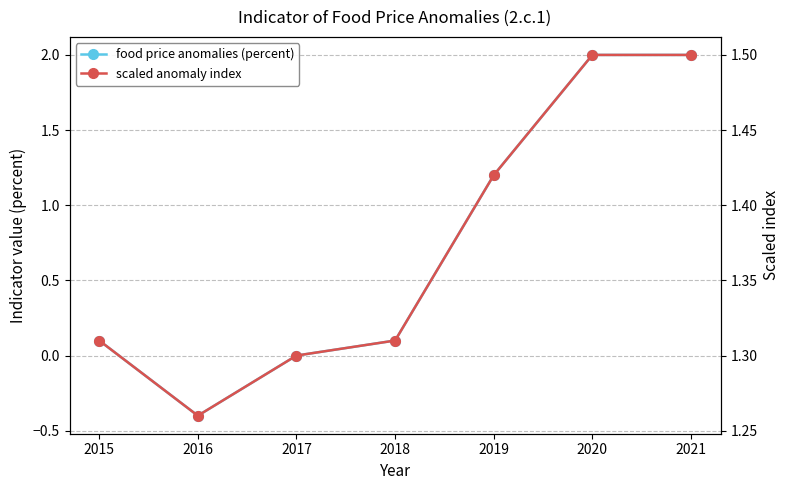

Which series has the largest total across all categories?

scaled anomaly index